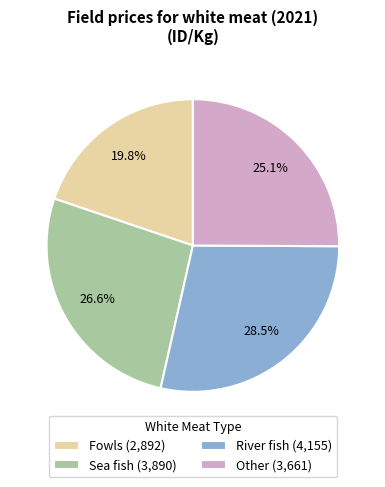

What percentage is the Sea fish slice, to the nearest percent?

27%